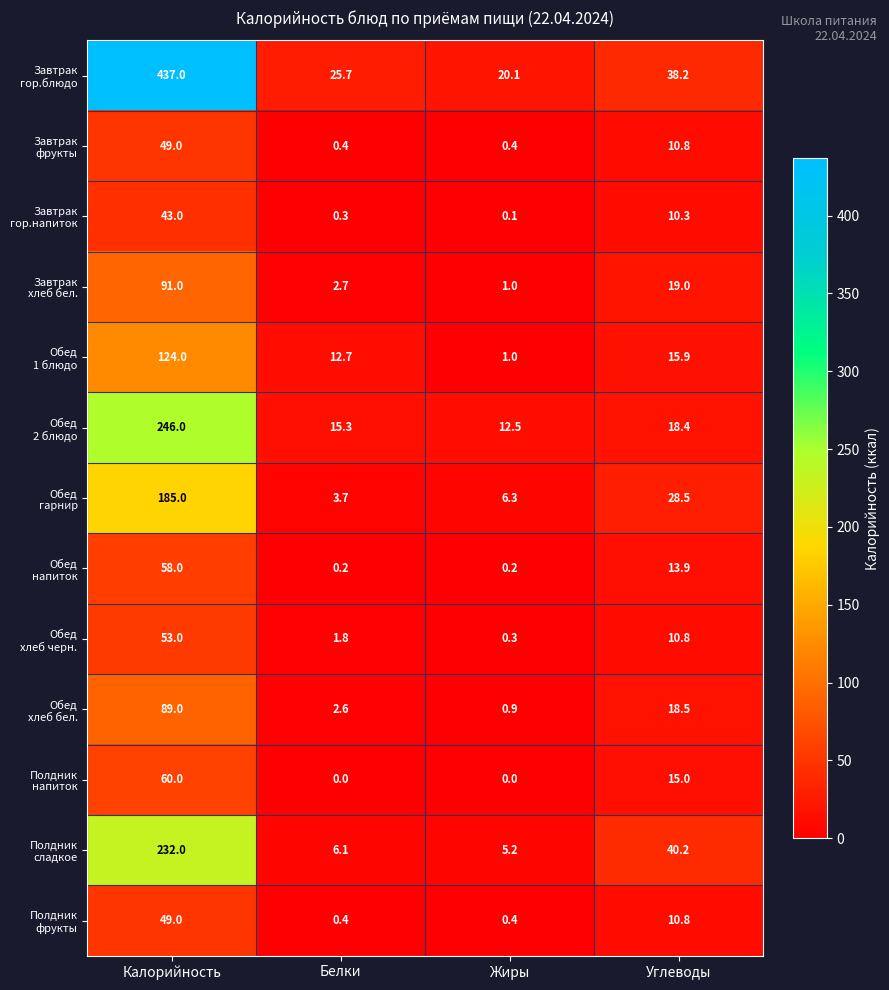

At which category is the sum across all series the highest?

Калорийность